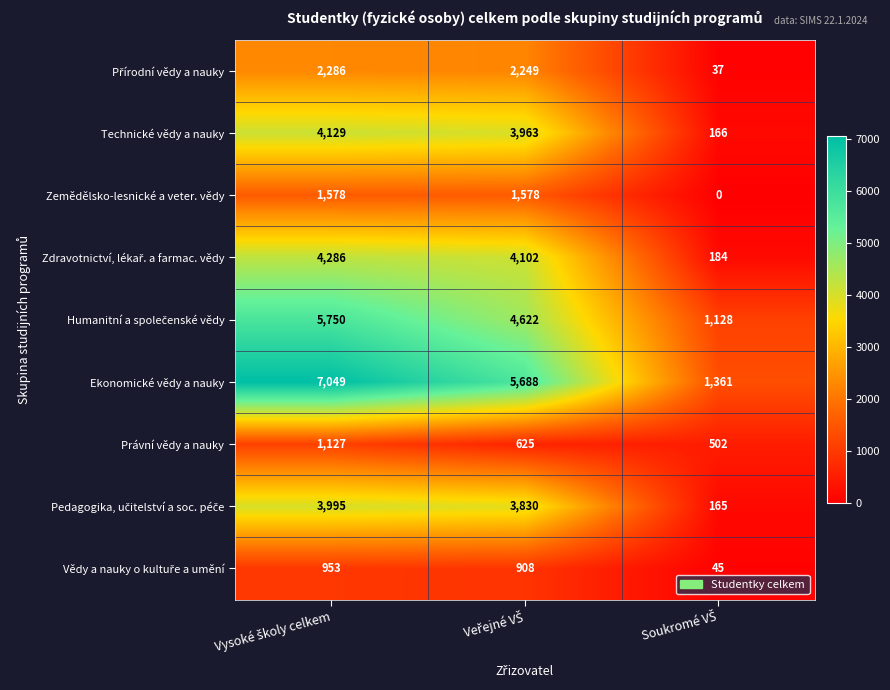

Which series has the largest total across all categories?

Ekonomické vědy a nauky